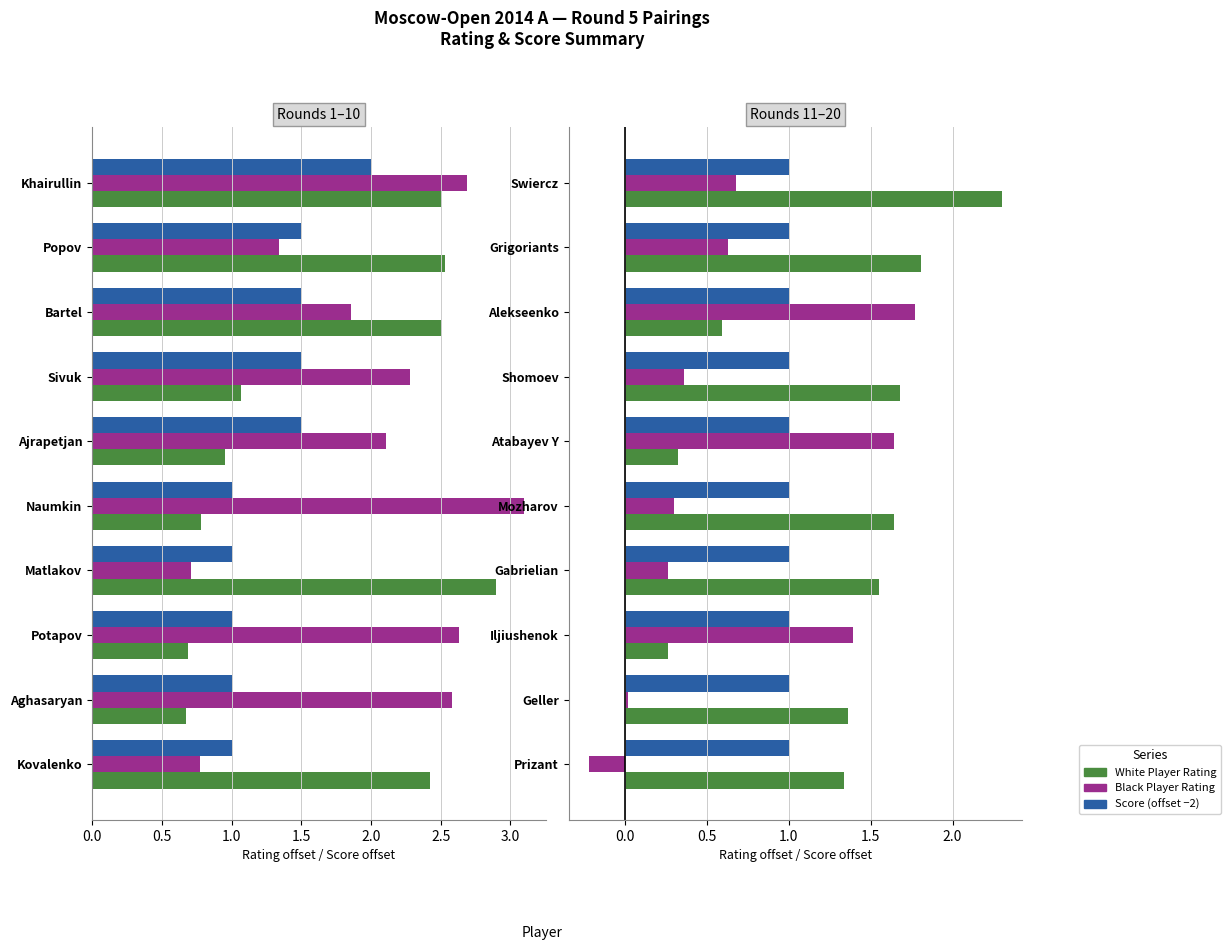

At 2.0, list the series in order from smallest to largest.

Score (−2), White Rating, Black Rating